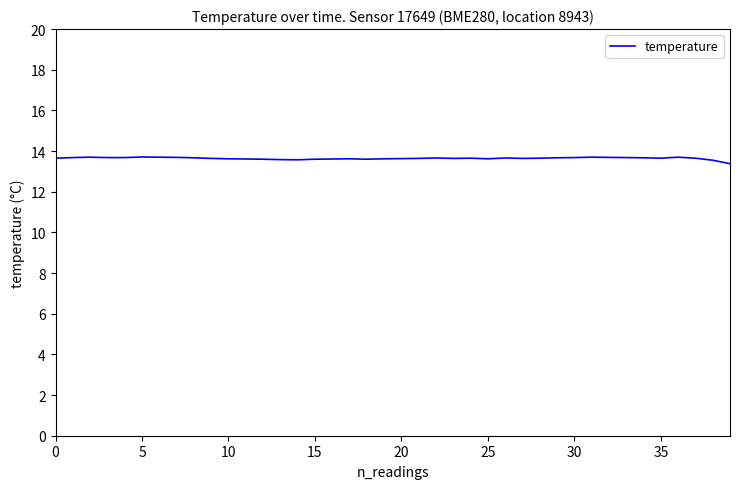

What is the maximum value shown in the chart?

13.7